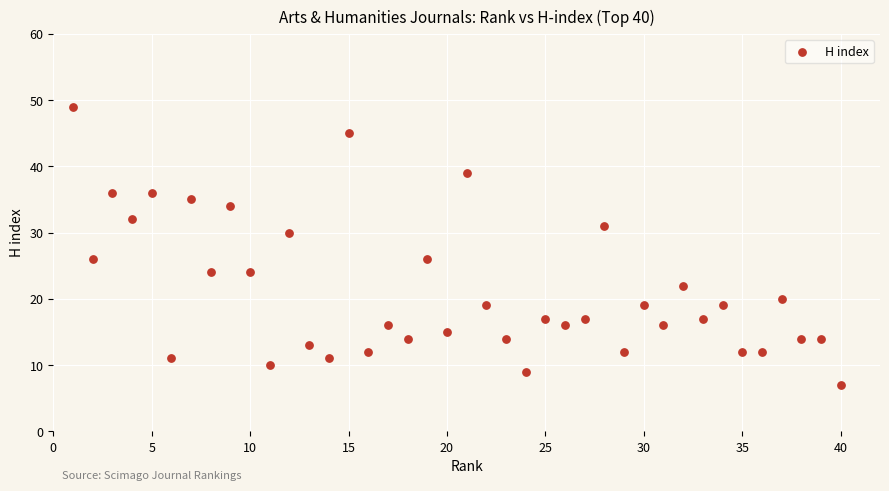

What is the range of Y values (max minus min)?

42